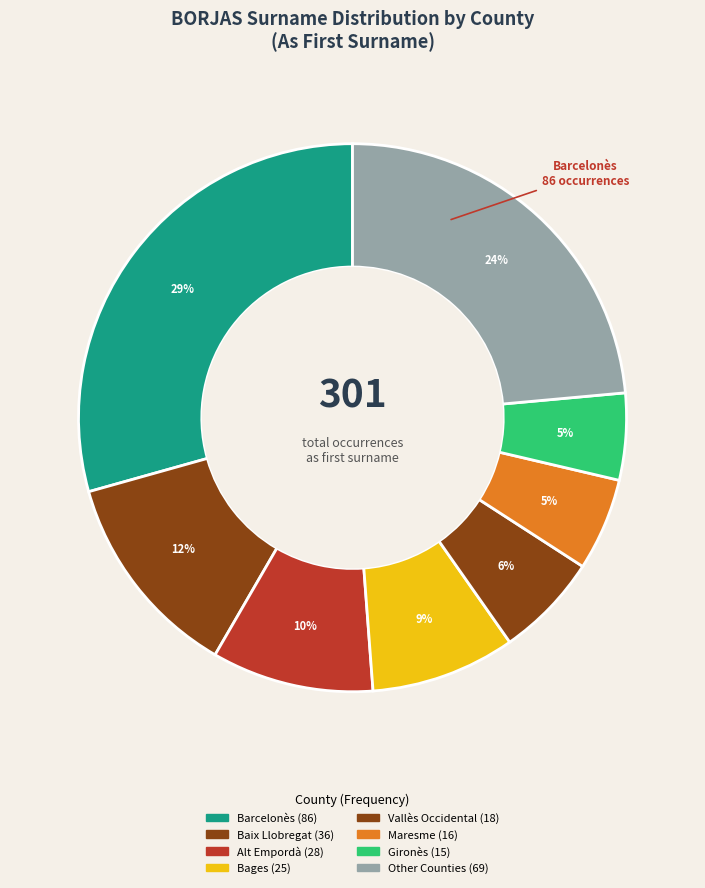

Count the number of slices in the pie.

8